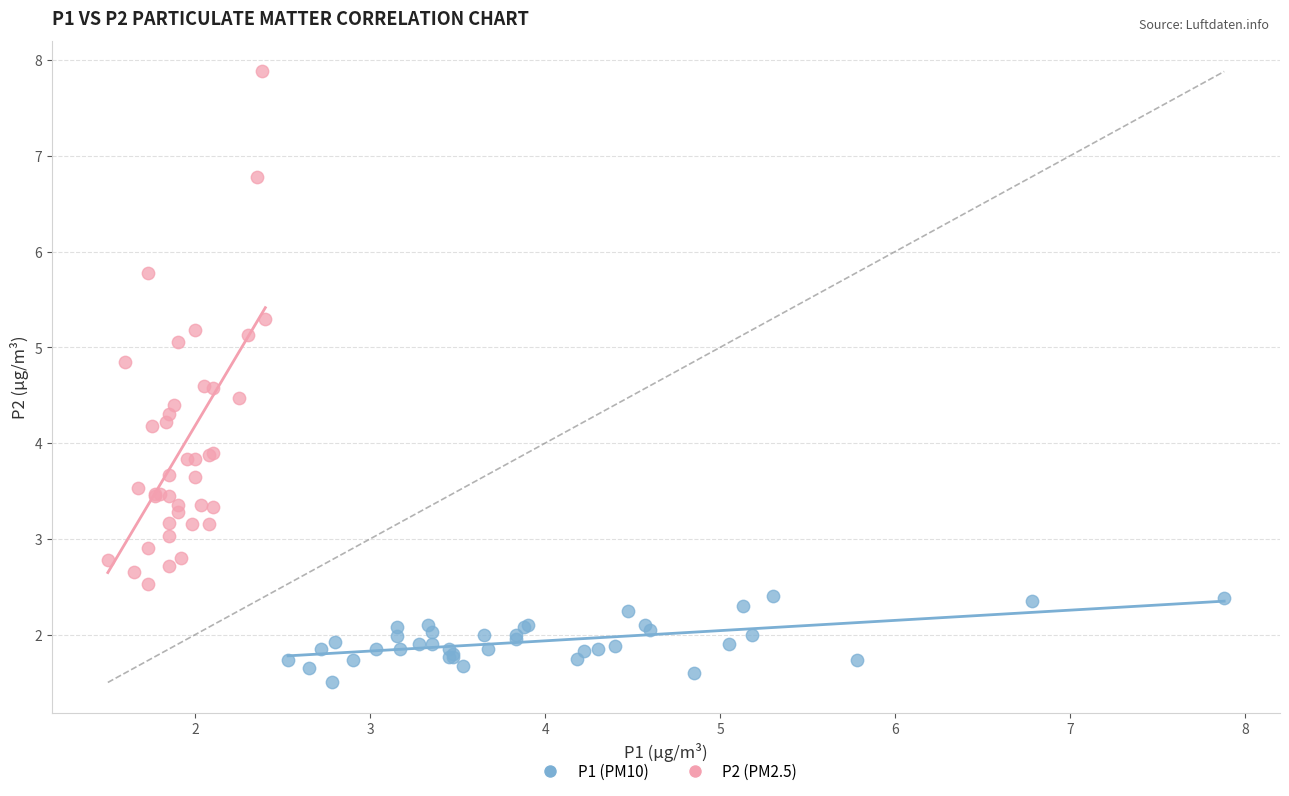

Which series has the largest Y range (max minus min)?

P2 (PM2.5)